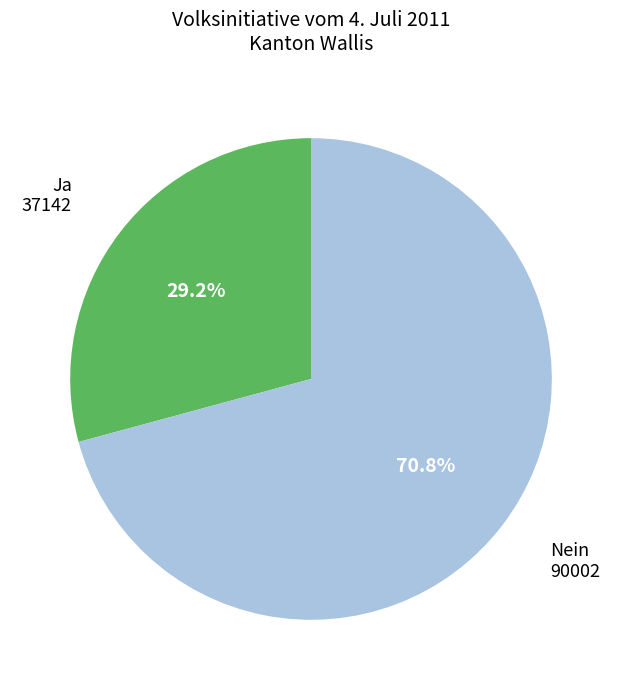

Approximately how many times larger is the value at Nein compared to Ja?

2.4